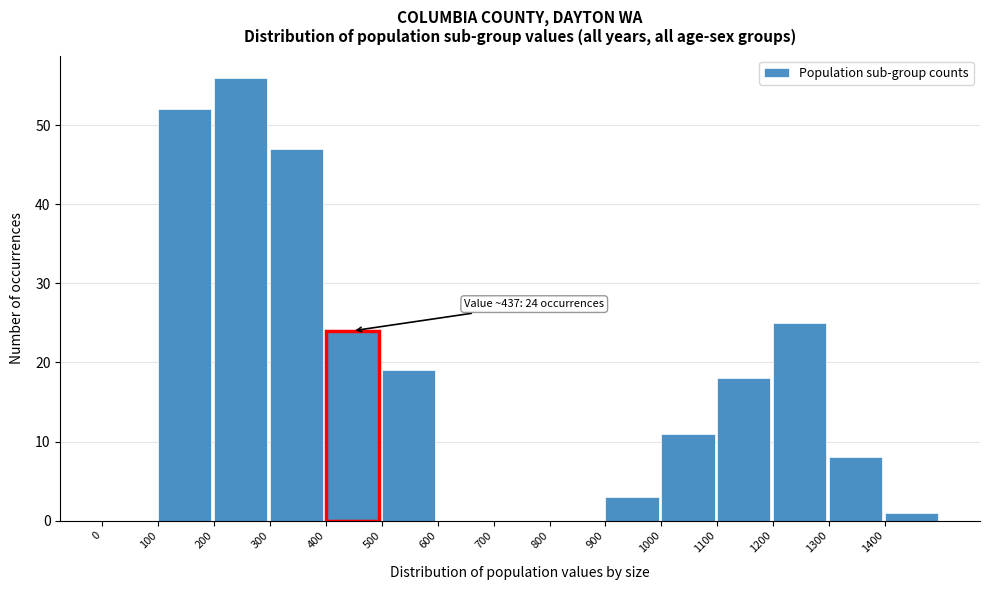

Which range on the x-axis has the tallest bar?

200 to 300